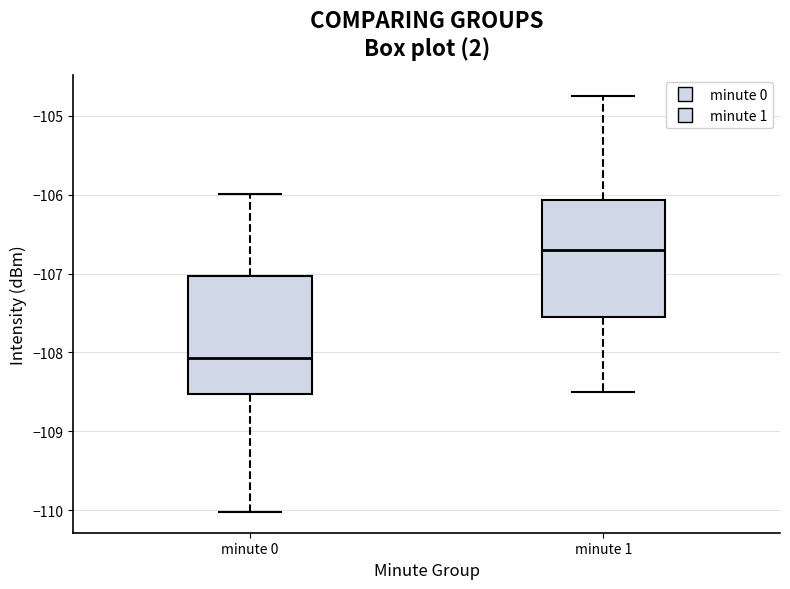

Reading left to right, read every box against the y-axis: the position of its median line, the range the box covers, and the ends of its whiskers. The values are not printed on the chart, so give them approximately, as read against the axis.

minute 0: median -108.1, box -108.5 to -107.0, whiskers -110.0 to -106.0
minute 1: median -106.7, box -107.6 to -106.1, whiskers -108.5 to -104.8